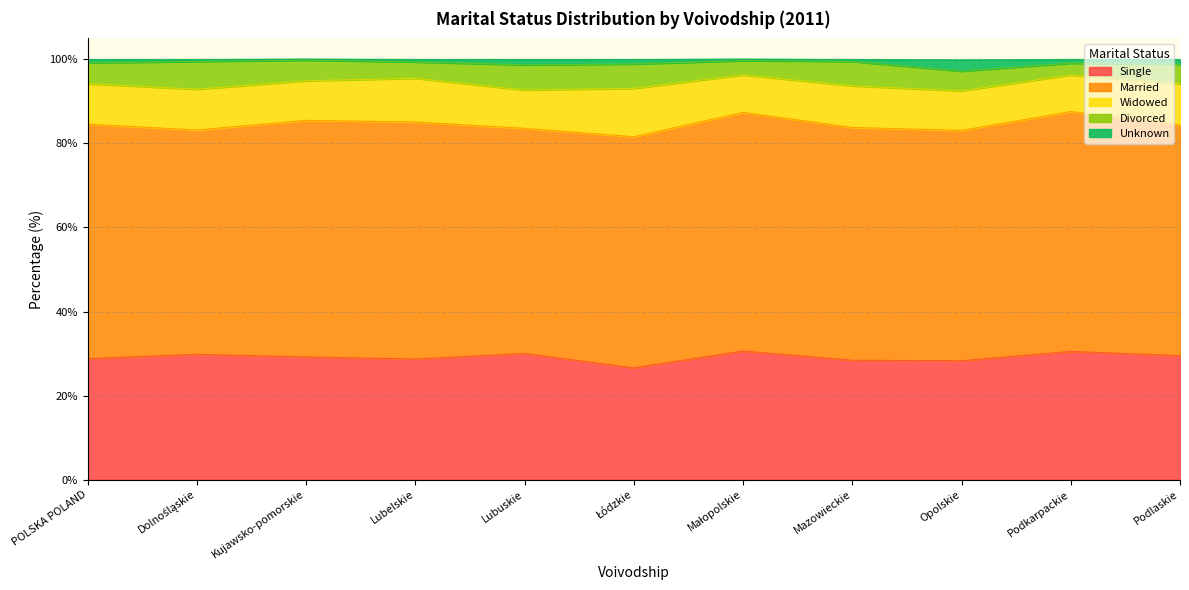

Reading left to right, extract all data points from this chart.

single: POLSKA POLAND=28.8	Dolnośląskie=29.8	Kujawsko-pomorskie=29.2	Lubelskie=28.7	Lubuskie=30.0	Łódzkie=26.6	Małopolskie=30.6	Mazowieckie=28.4	Opolskie=28.3	Podkarpackie=30.5	Podlaskie=29.5
married: POLSKA POLAND=55.8	Dolnośląskie=53.4	Kujawsko-pomorskie=56.3	Lubelskie=56.4	Lubuskie=53.6	Łódzkie=55.0	Małopolskie=56.8	Mazowieckie=55.4	Opolskie=54.8	Podkarpackie=57.1	Podlaskie=54.9
widowed: POLSKA POLAND=9.6	Dolnośląskie=9.7	Kujawsko-pomorskie=9.4	Lubelskie=10.4	Lubuskie=9.1	Łódzkie=11.5	Małopolskie=8.9	Mazowieckie=9.9	Opolskie=9.4	Podkarpackie=8.7	Podlaskie=9.8
divorced: POLSKA POLAND=5.0	Dolnośląskie=6.6	Kujawsko-pomorskie=4.9	Lubelskie=3.9	Lubuskie=6.0	Łódzkie=5.8	Małopolskie=3.4	Mazowieckie=5.8	Opolskie=4.7	Podkarpackie=2.8	Podlaskie=4.6
unknown: POLSKA POLAND=0.8	Dolnośląskie=0.5	Kujawsko-pomorskie=0.3	Lubelskie=0.6	Lubuskie=1.3	Łódzkie=1.1	Małopolskie=0.4	Mazowieckie=0.5	Opolskie=2.7	Podkarpackie=0.9	Podlaskie=1.2